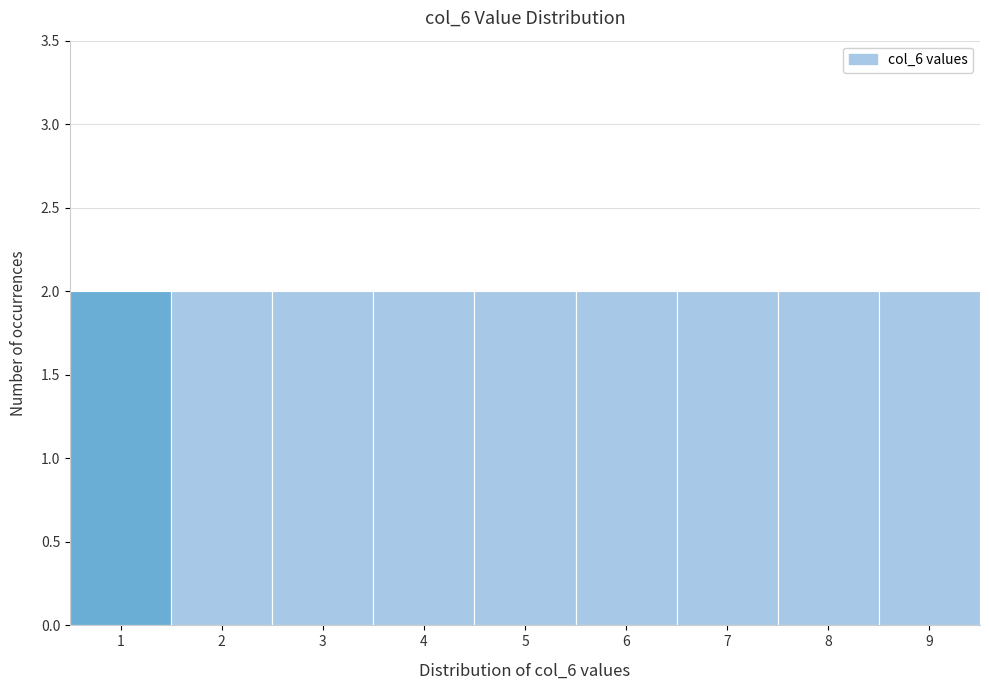

Reading left to right, transcribe this chart: for each bar, give the range it covers on the x-axis and its height. The values are not printed on the chart, so give them approximately, as read against the axis.

0.5 to 1.5: 2
1.5 to 2.5: 2
2.5 to 3.5: 2
3.5 to 4.5: 2
4.5 to 5.5: 2
5.5 to 6.5: 2
6.5 to 7.5: 2
7.5 to 8.5: 2
8.5 to 9.5: 2